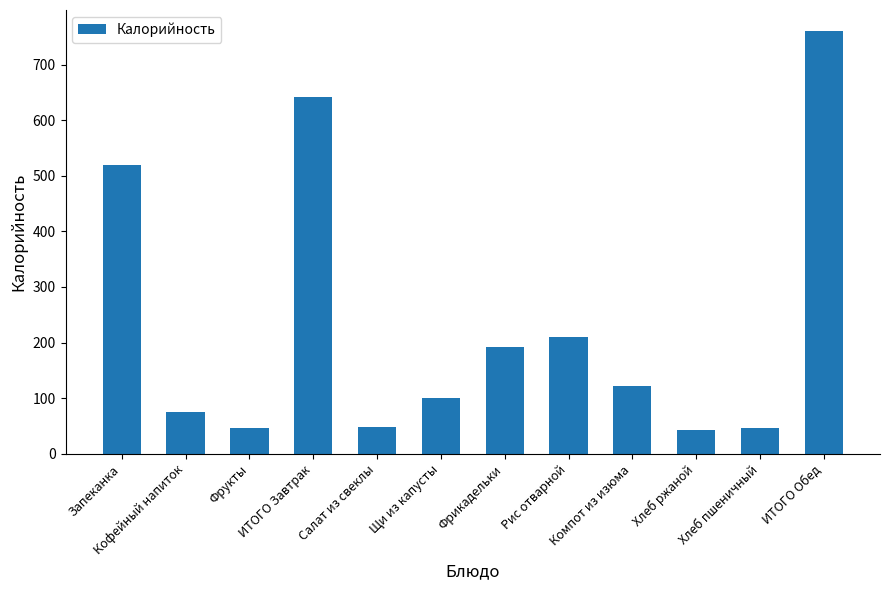

Is it true that the value at Фрукты is 78.1?

False